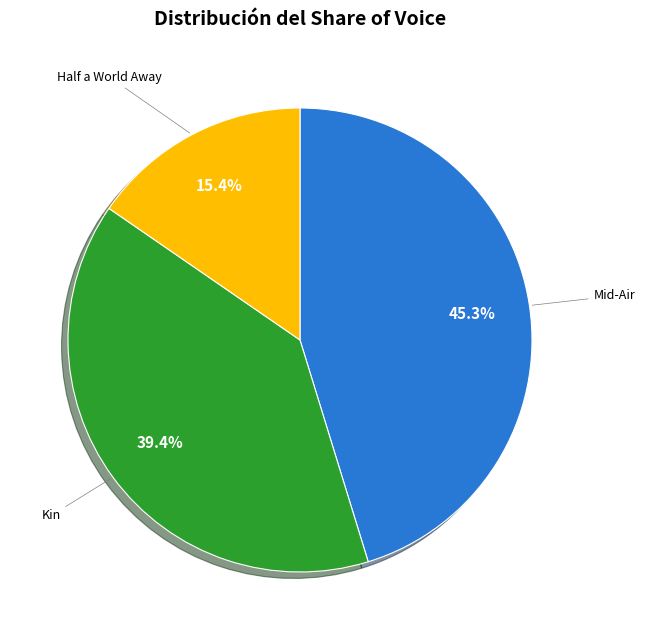

Does any single category account for the majority?

No